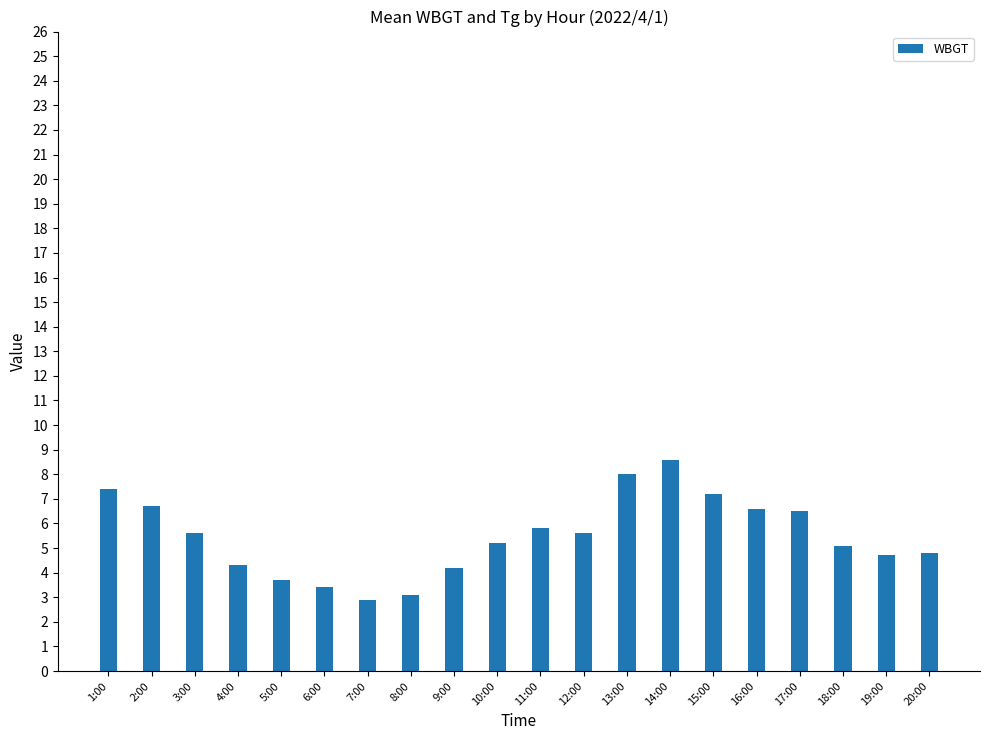

What is the ratio of the value at 9:00 to the value at 19:00?

0.9